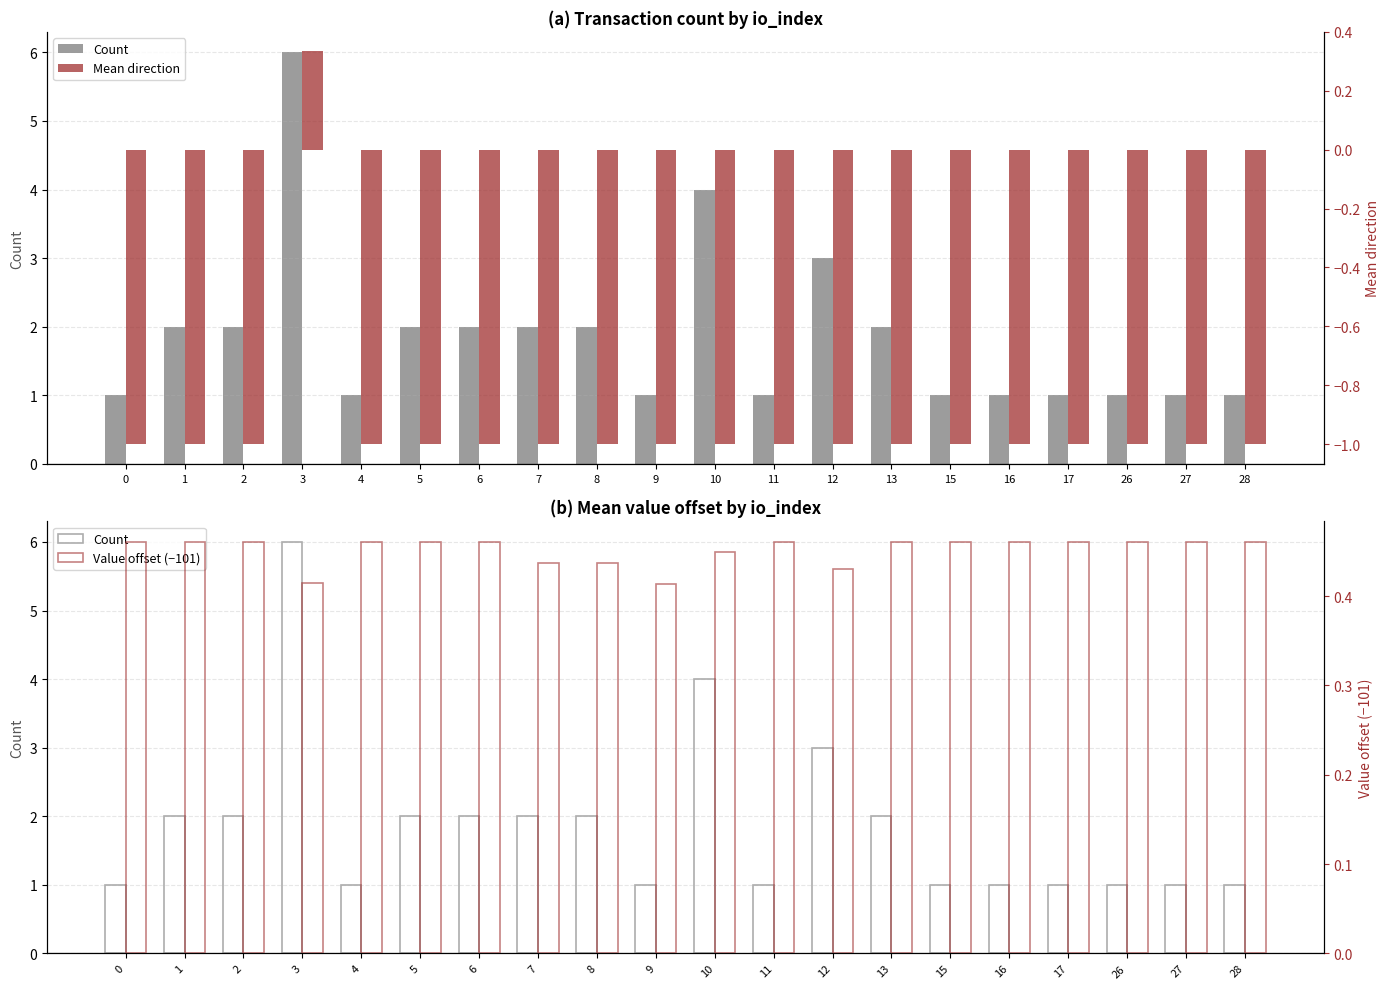

Reading left to right, list all the values displayed in this chart.

Count: 0=1.0	1=2.0	2=2.0	3=6.0	4=1.0	5=2.0	6=2.0	7=2.0	8=2.0	9=1.0	10=4.0	11=1.0	12=3.0	13=2.0	15=1.0	16=1.0	17=1.0	26=1.0	27=1.0	28=1.0
Mean direction: 0=-1.0	1=-1.0	2=-1.0	3=0.3	4=-1.0	5=-1.0	6=-1.0	7=-1.0	8=-1.0	9=-1.0	10=-1.0	11=-1.0	12=-1.0	13=-1.0	15=-1.0	16=-1.0	17=-1.0	26=-1.0	27=-1.0	28=-1.0
Value offset (−101): 0=0.5	1=0.5	2=0.5	3=0.4	4=0.5	5=0.5	6=0.5	7=0.4	8=0.4	9=0.4	10=0.4	11=0.5	12=0.4	13=0.5	15=0.5	16=0.5	17=0.5	26=0.5	27=0.5	28=0.5